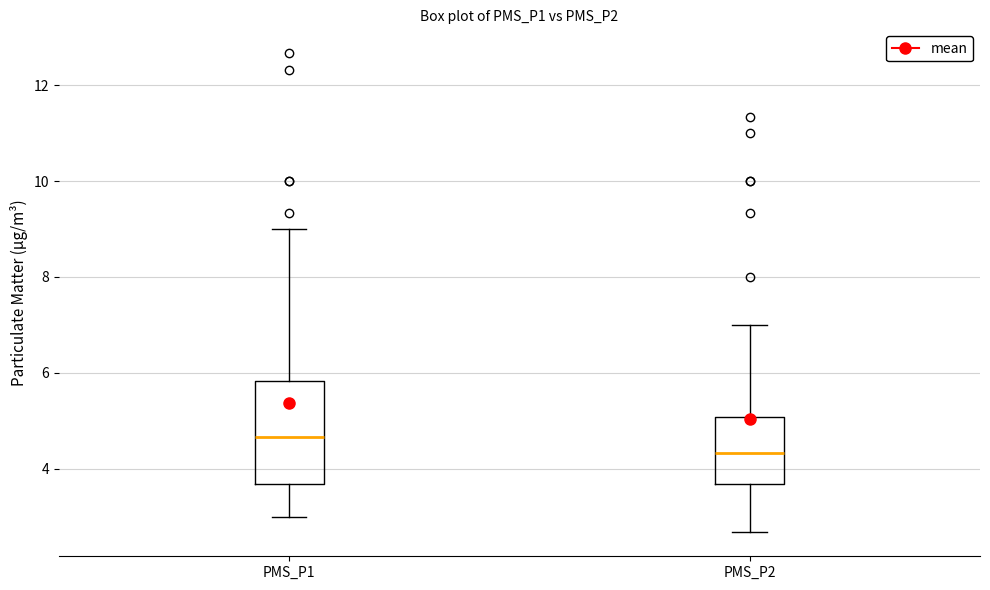

Reading left to right, read every box against the y-axis: the position of its median line, the range the box covers, and the ends of its whiskers. The values are not printed on the chart, so give them approximately, as read against the axis.

PMS_P1: median 4.6, box 3.6 to 5.8, whiskers 3.0 to 9.0
PMS_P2: median 4.4, box 3.6 to 5.0, whiskers 2.6 to 7.0